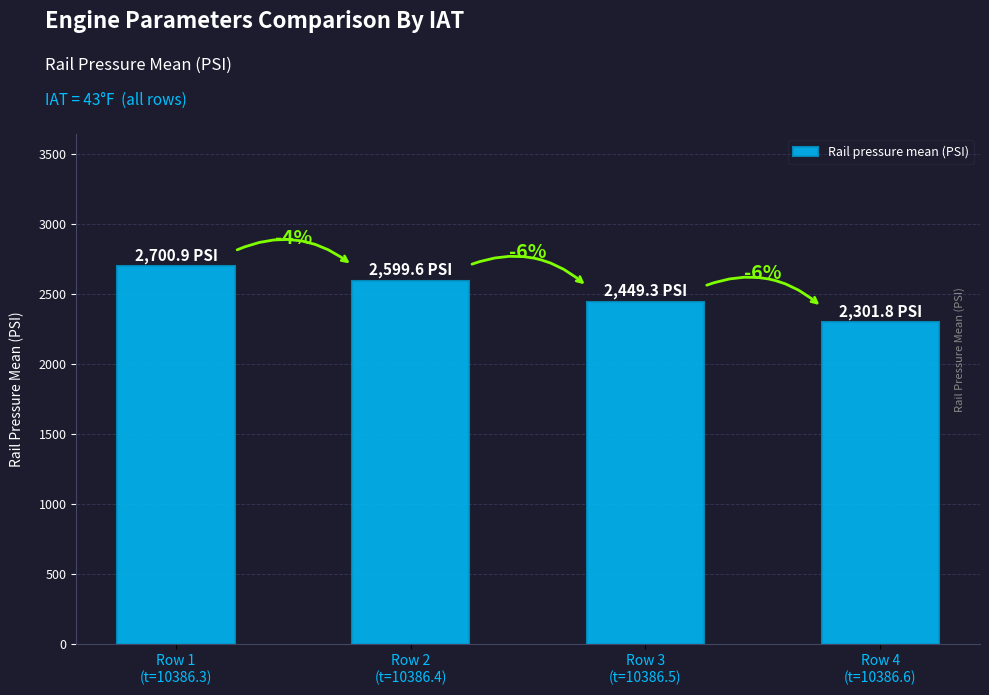

How many bars are there in total?

4